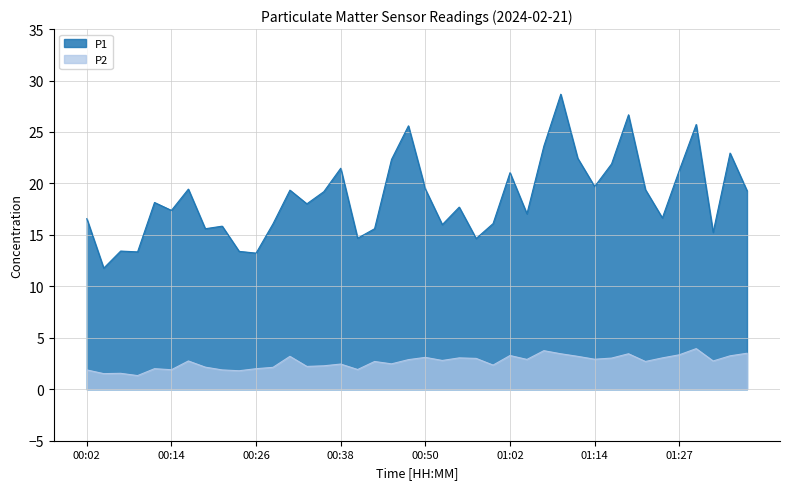

At which label does P1 reach its minimum?

00:04